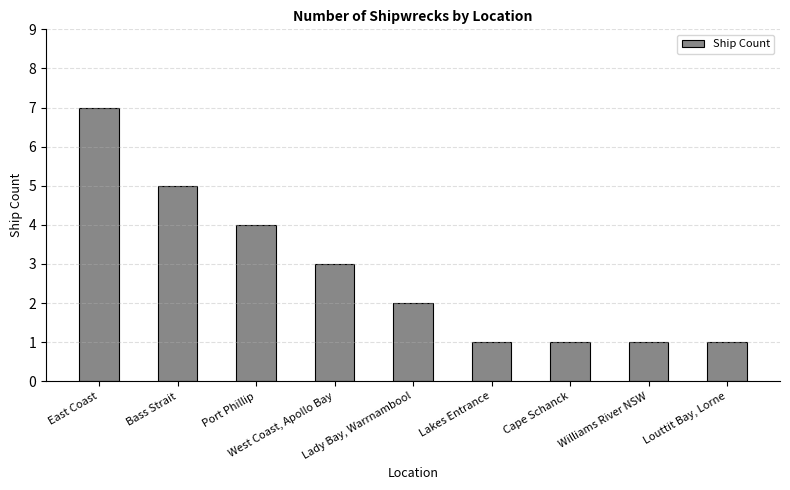

What is the maximum value shown in the chart?

7